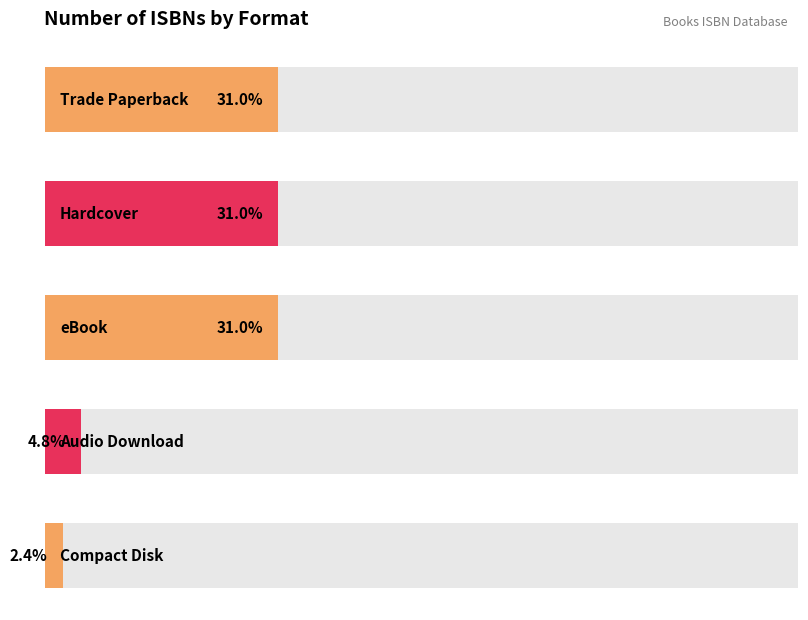

Are the bars grouped side by side (vs. stacked)?

No